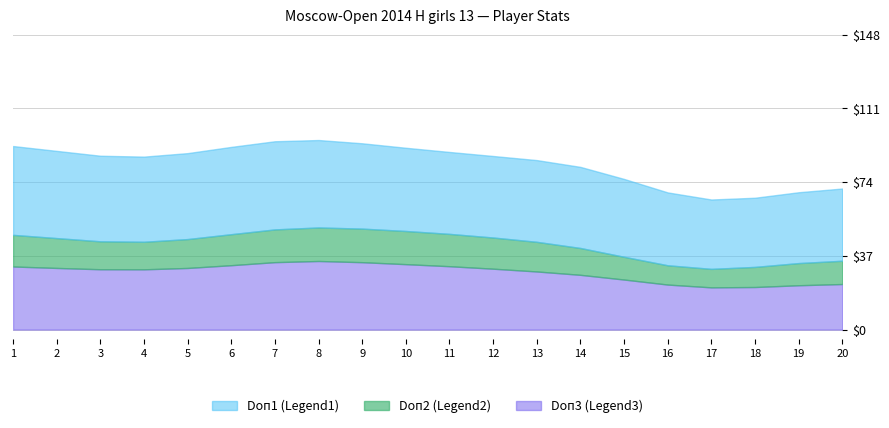

How many lines are shown in the chart?

3